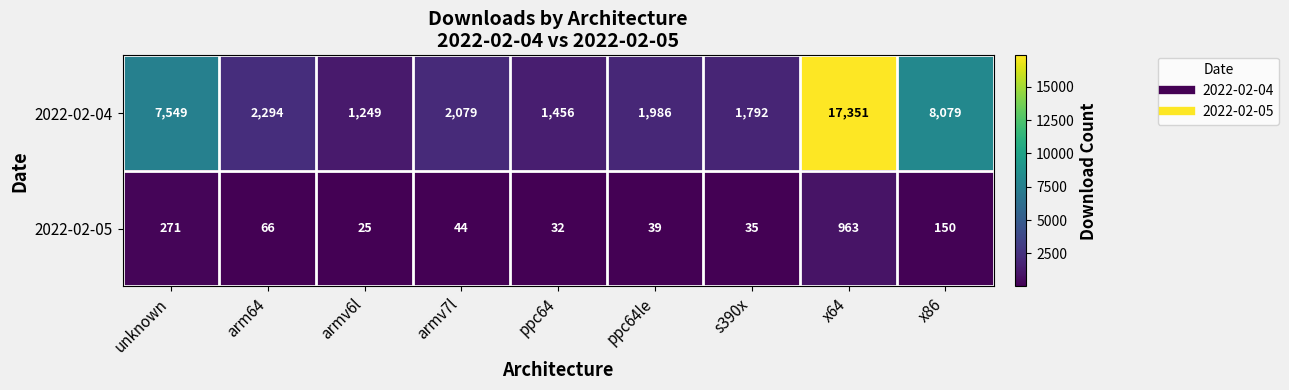

What is the total value across all series at armv6l?

1274